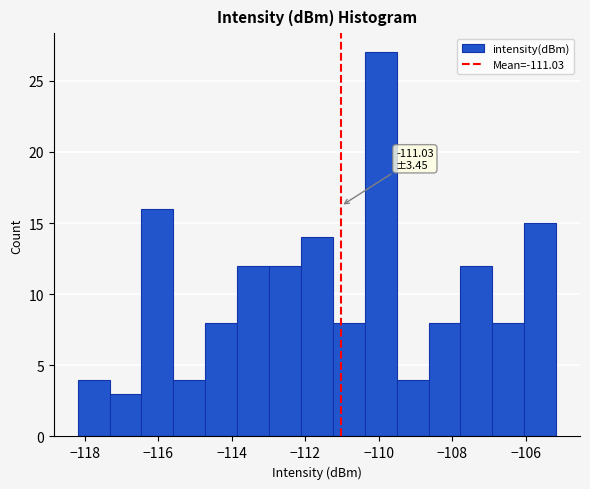

Over which range of the x-axis is the bar tallest?

-110.4 to -109.6